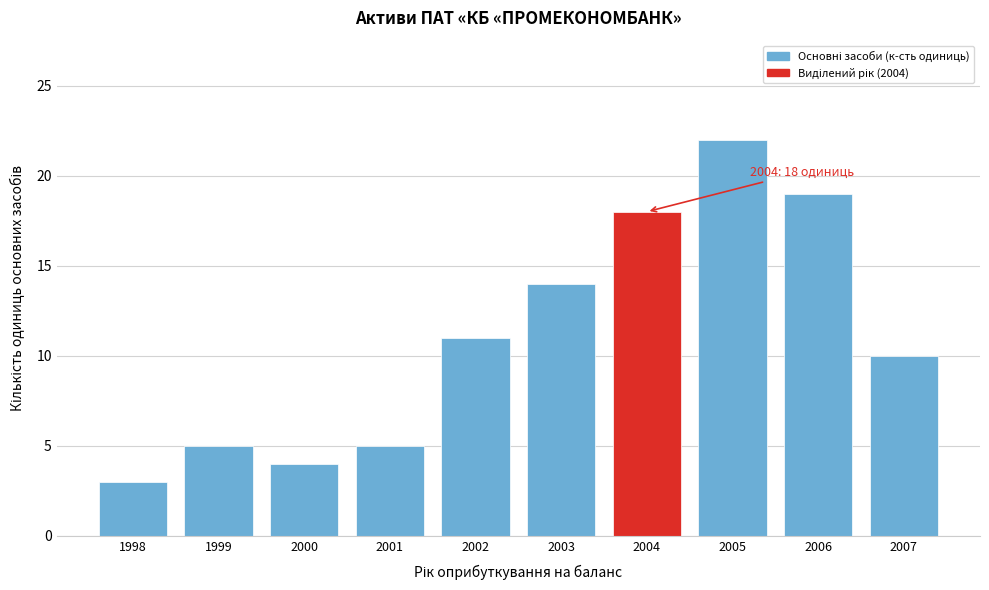

Reading left to right, list all the values displayed in this chart.

1998=3	1999=5	2000=4	2001=5	2002=11	2003=14	2004=18	2005=22	2006=19	2007=10